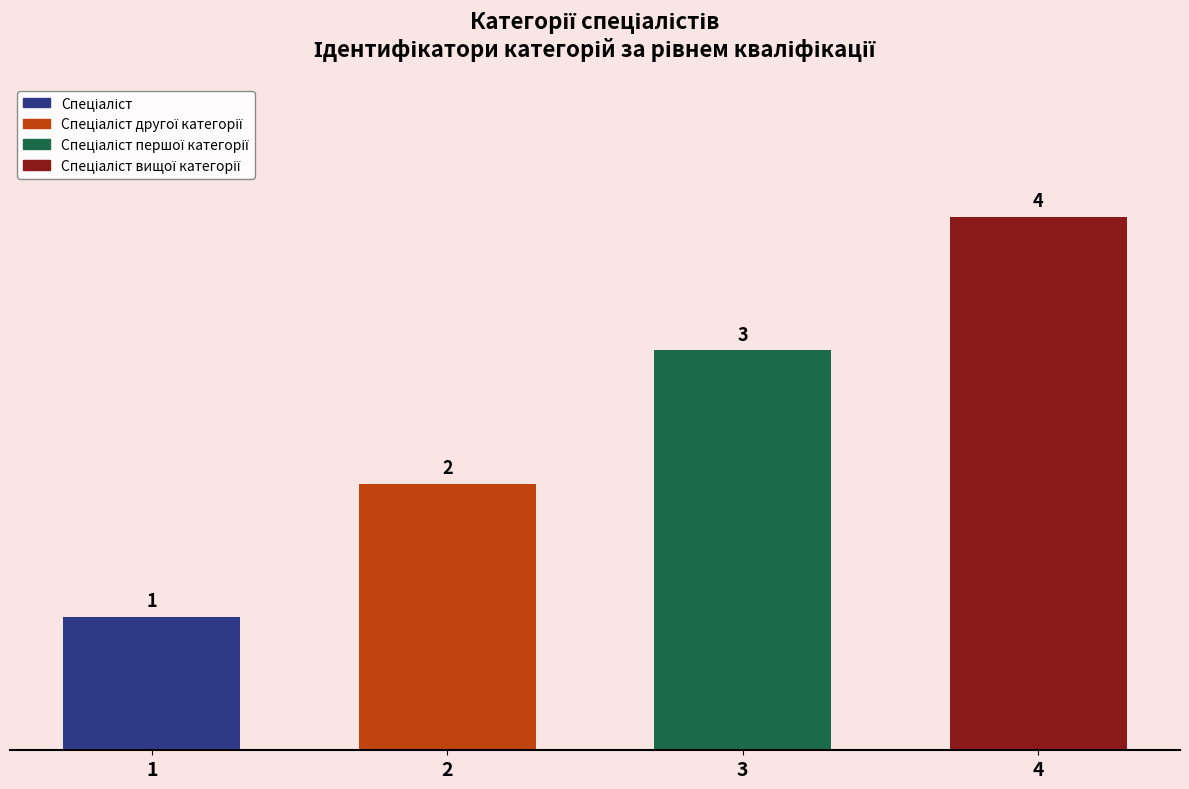

What is the label of the 1st bar from the right?

Спеціаліст вищої категорії